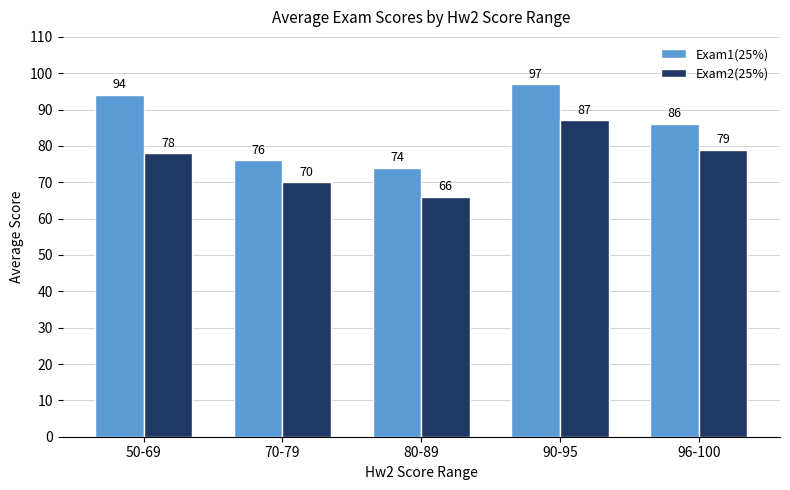

Where is Exam1(25%) nearest to the value 85?

96-100